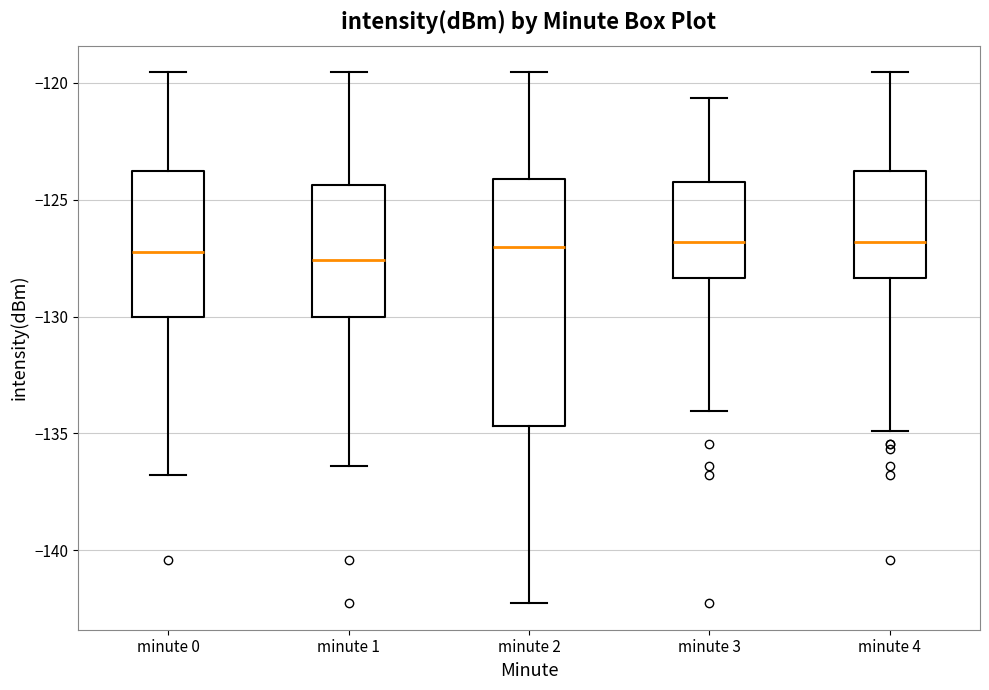

Which box is the tallest, from its lower edge to its upper edge?

minute 2